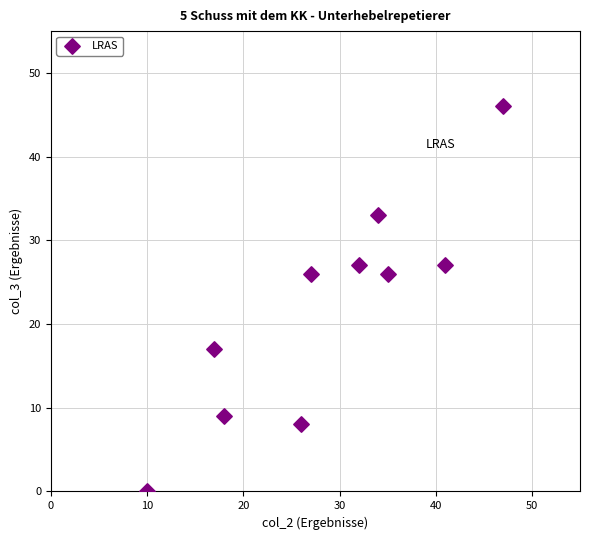

What is the range of X values (max minus min)?

37